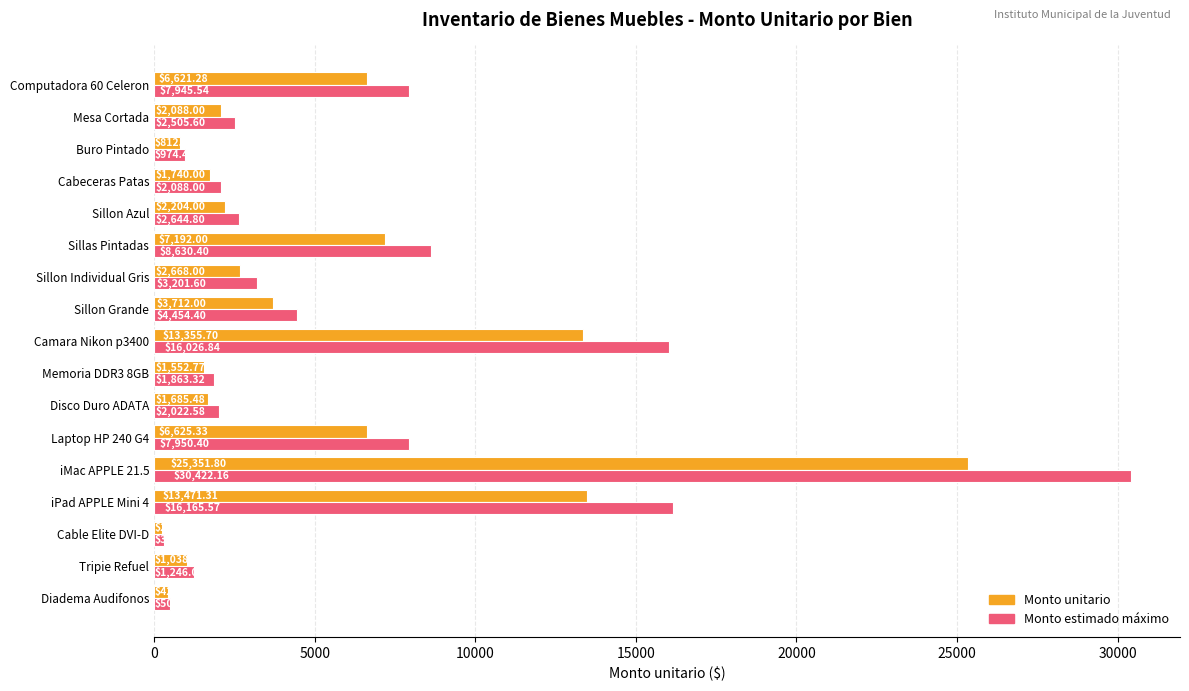

List the labels in order of Monto unitario value, smallest first.

Cable Elite DVI-D, Diadema Audifonos, Buro Pintado, Tripie Refuel, Memoria DDR3 8GB, Disco Duro ADATA, Cabeceras Patas, Mesa Cortada, Sillon Azul, Sillon Individual Gris, Sillon Grande, Computadora 60 Celeron, Laptop HP 240 G4, Sillas Pintadas, Camara Nikon p3400, iPad APPLE Mini 4, iMac APPLE 21.5